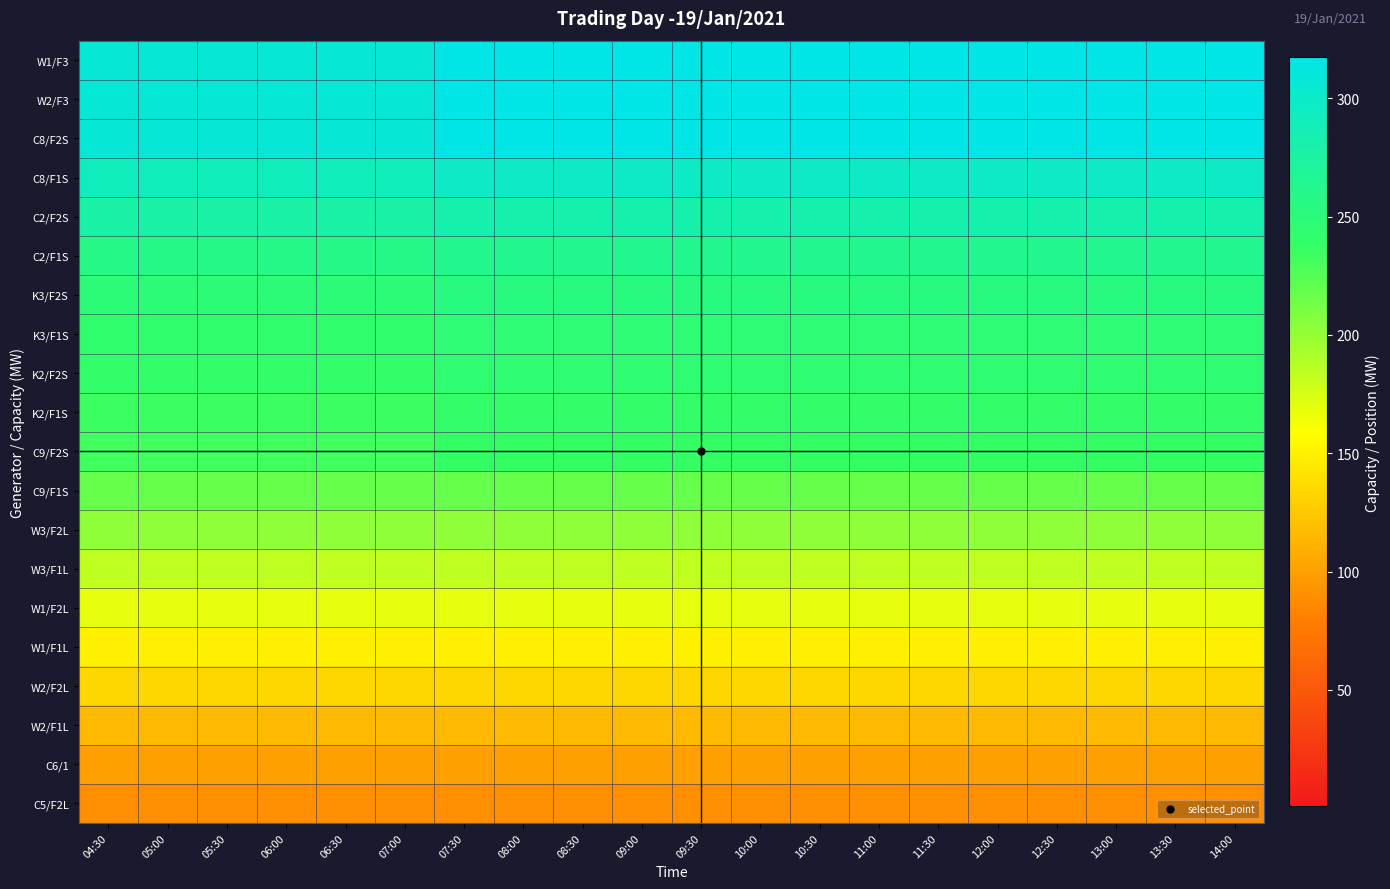

What is the total value across all series at 11:30?

4383.5